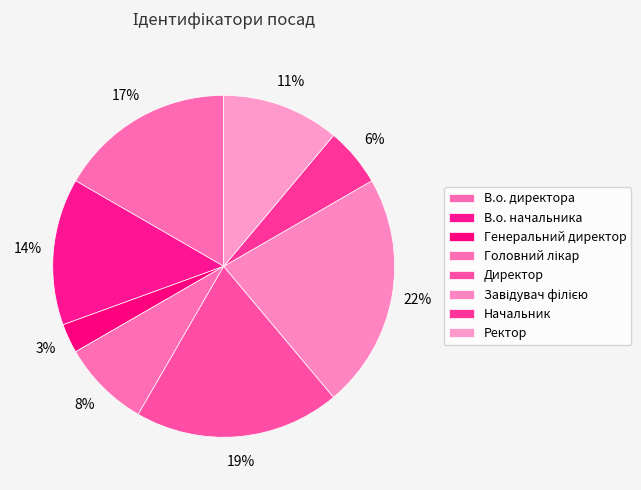

What percentage is the Директор slice, to the nearest percent?

19%